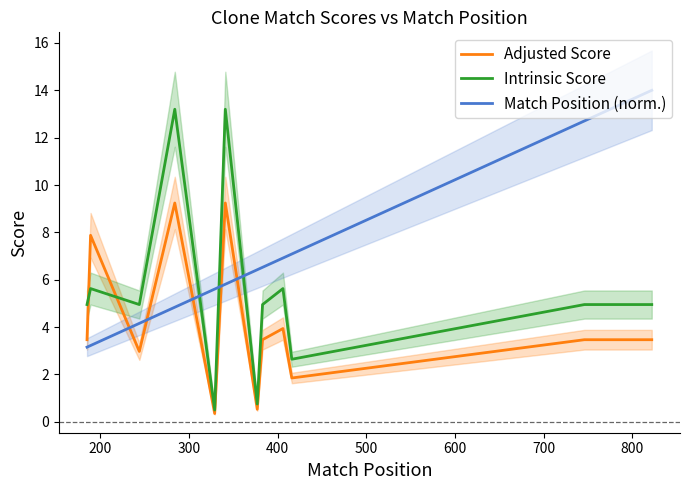

After their last crossing, which series has the higher values: Adjusted Score or Match Position (norm.)?

Match Position (norm.)